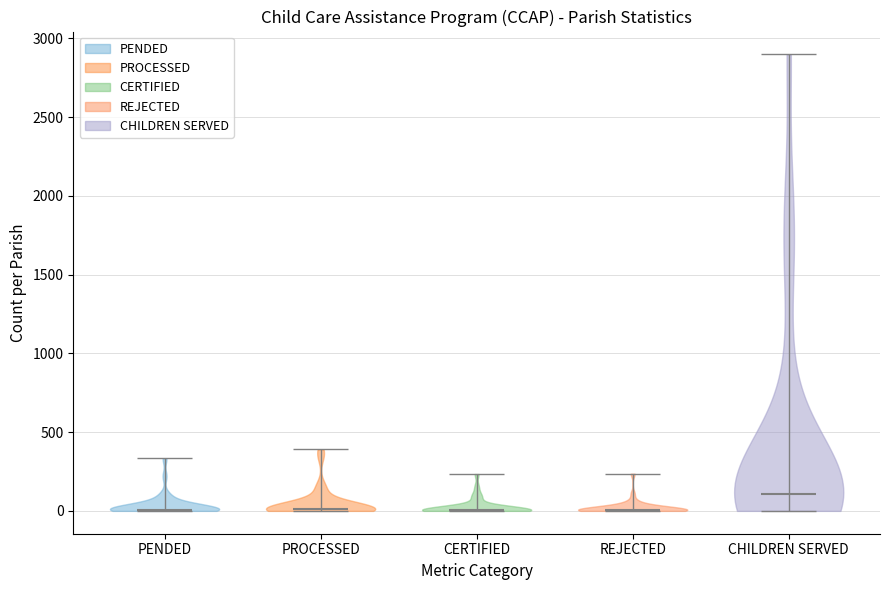

What is the highest point the violin for CERTIFIED reaches on the y-axis? The values are not printed on the chart, so give them approximately, as read against the axis.

250